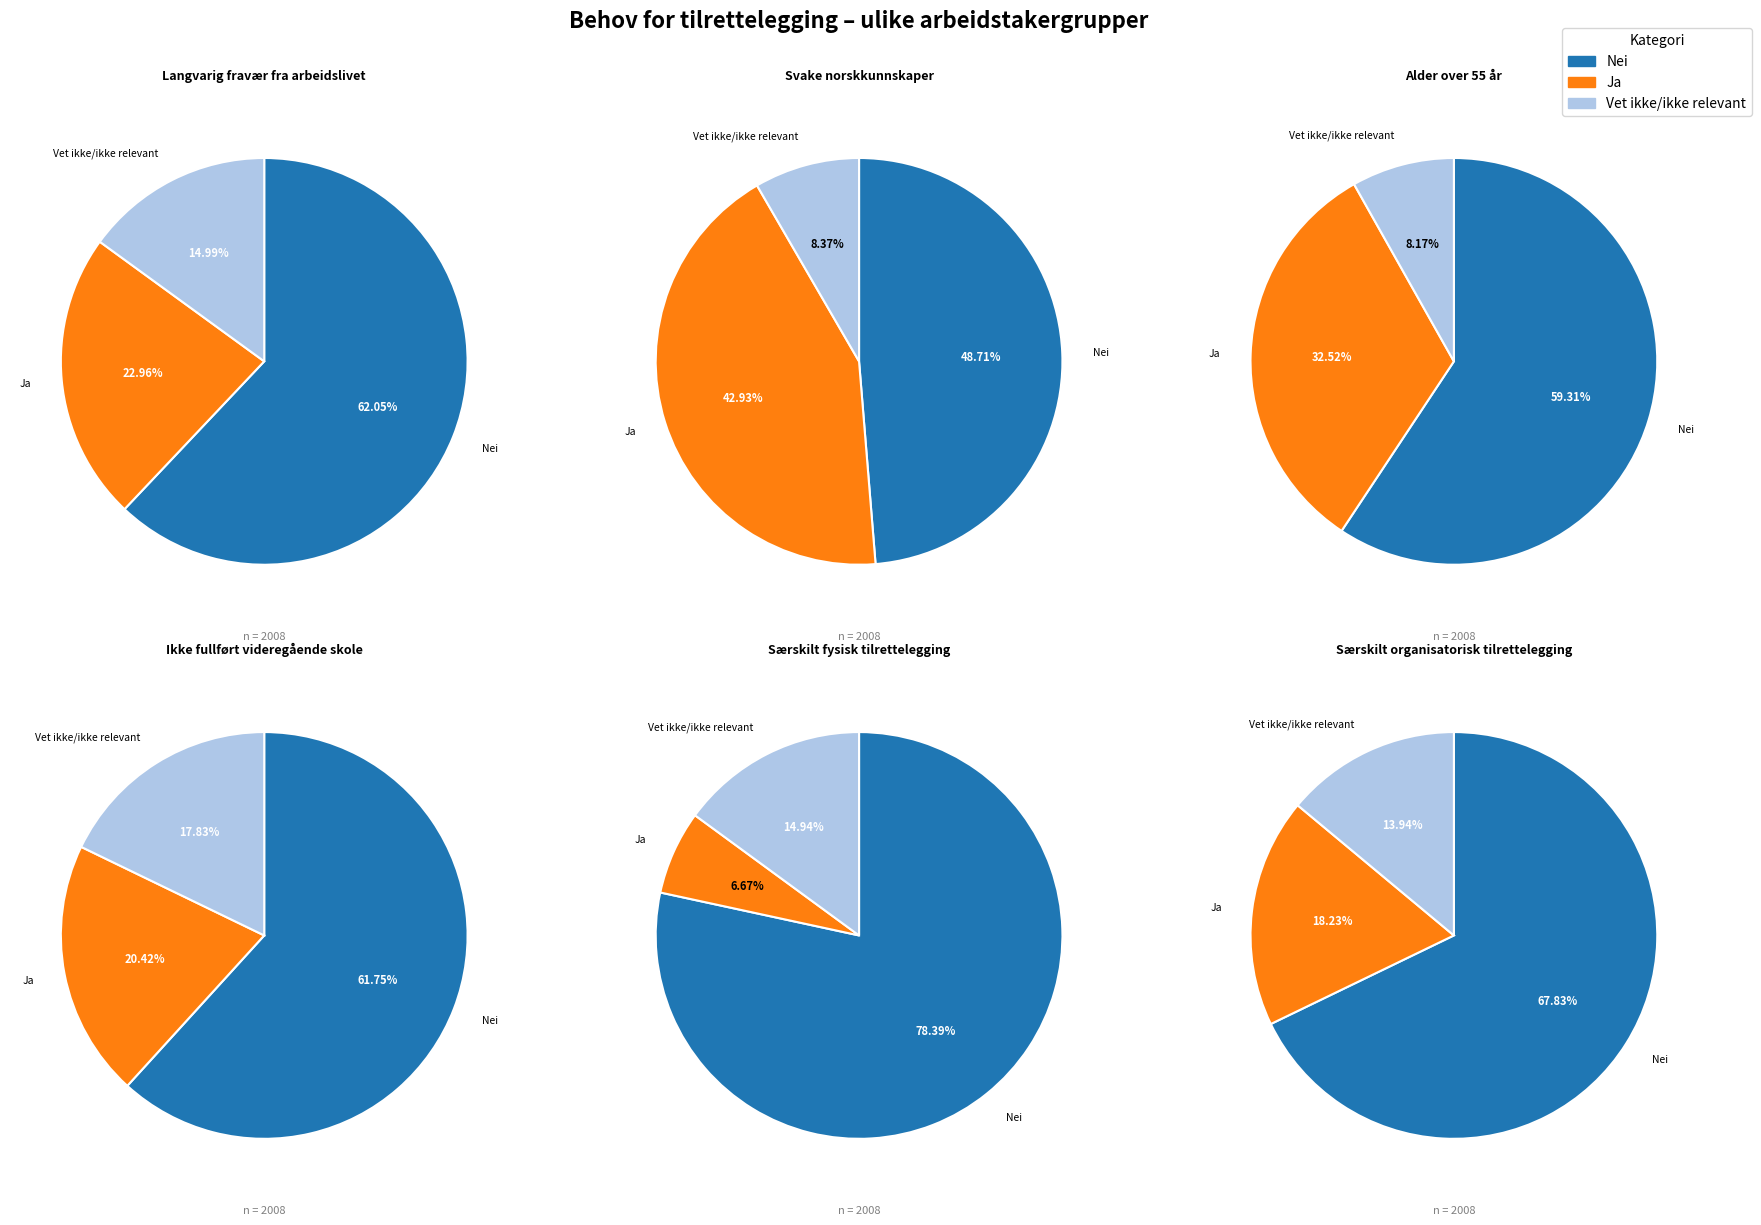

Which series changed the most between Nei and Vet ikke/ikke relevant?

Behov for særskilt fysisk tilretteleggi…